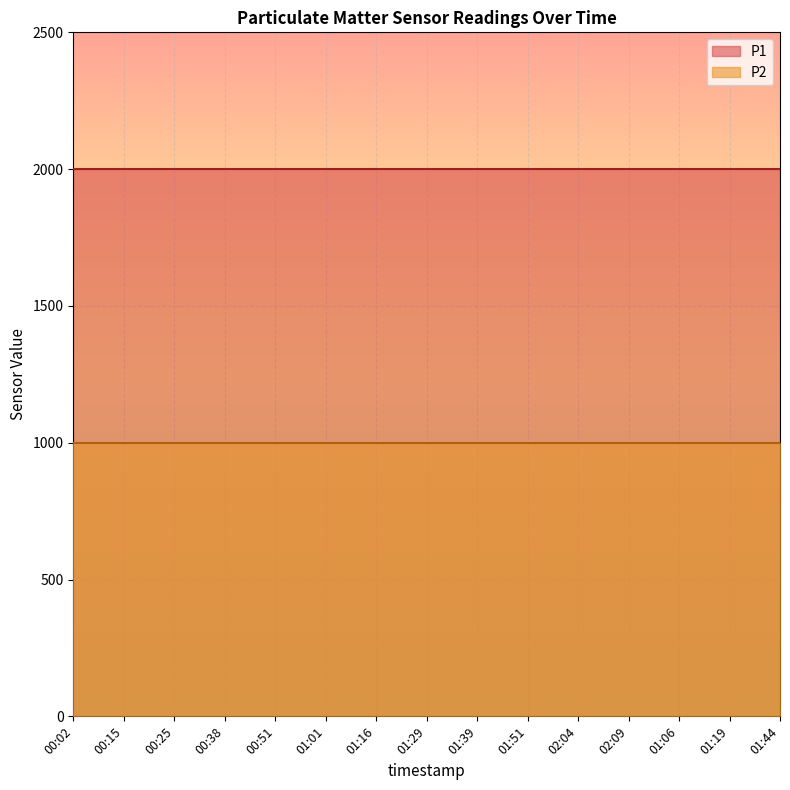

True or false: P1 has more than 0 interior local peaks.

False